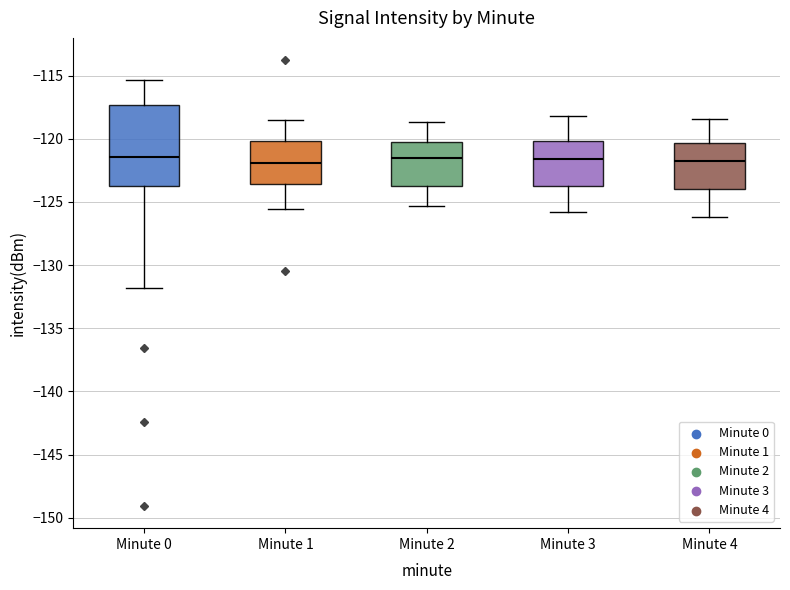

Reading left to right, transcribe this box plot: for each box, give where its median line is, the range the box spans, and where its two whiskers end, as read against the y-axis. The values are not printed on the chart, so give them approximately, as read against the axis.

Minute 0: median -121.5, box -124.0 to -117.5, whiskers -132.0 to -115.5
Minute 1: median -122.0, box -123.5 to -120.0, whiskers -125.5 to -118.5
Minute 2: median -121.5, box -123.5 to -120.0, whiskers -125.5 to -118.5
Minute 3: median -121.5, box -124.0 to -120.0, whiskers -126.0 to -118.0
Minute 4: median -121.5, box -124.0 to -120.5, whiskers -126.0 to -118.5